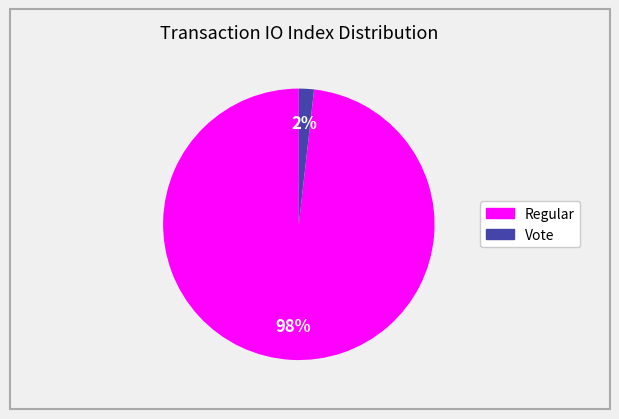

To the nearest percent, what percentage of the pie is Regular?

98%